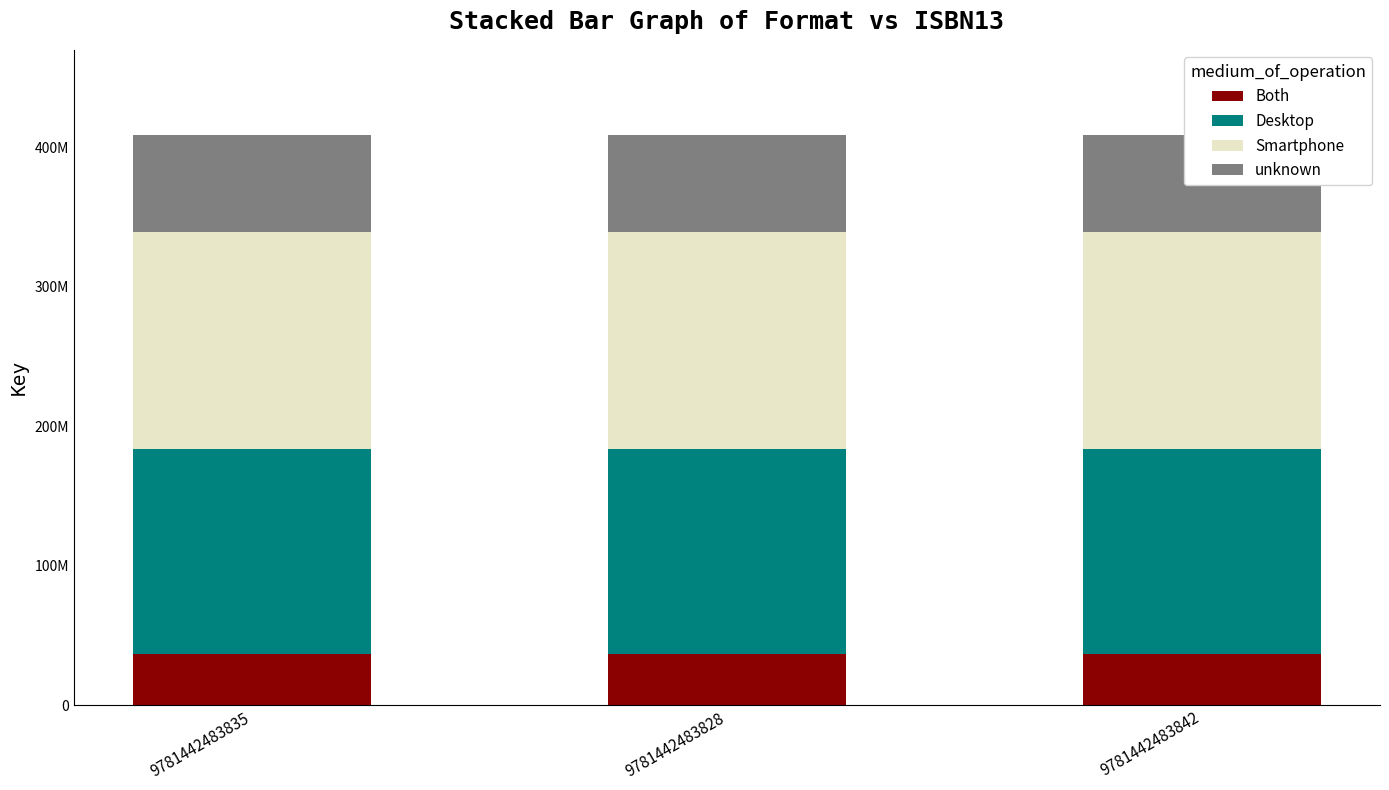

The Desktop series shows 147084459 at 9781442483835. True or false?

True